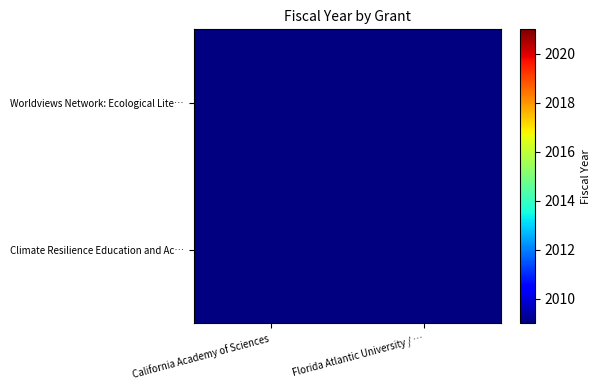

The Worldviews Network: Ecological Lite… series shows 3170.6 at California Academy of Sciences. True or false?

False